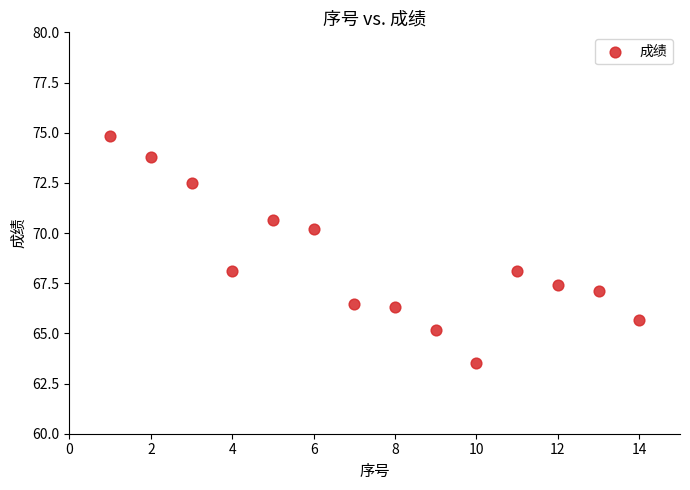

What is the range of X values (max minus min)?

13.0